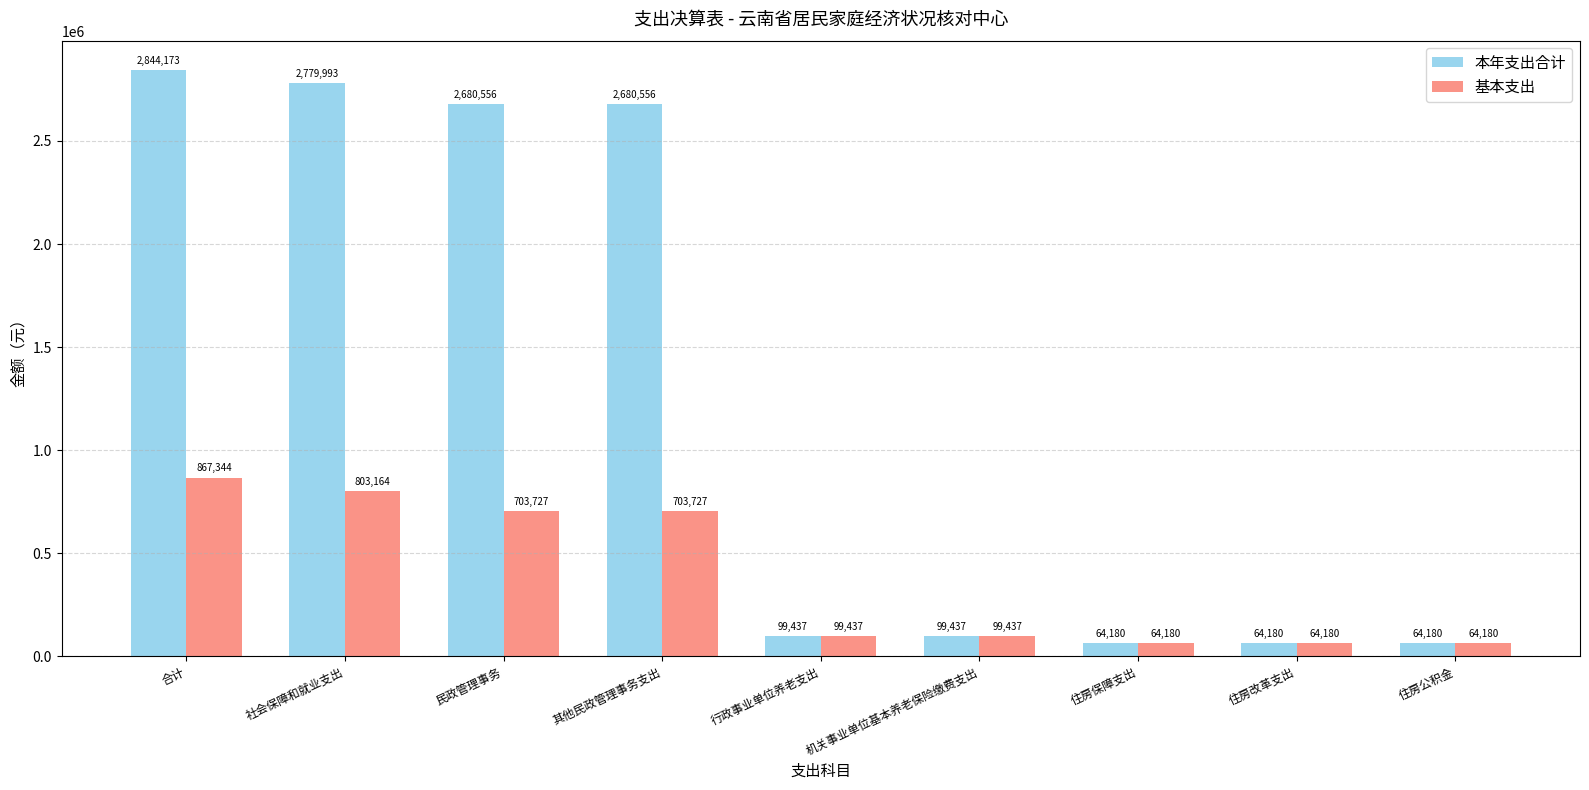

Which series has the largest total across all categories?

本年支出合计